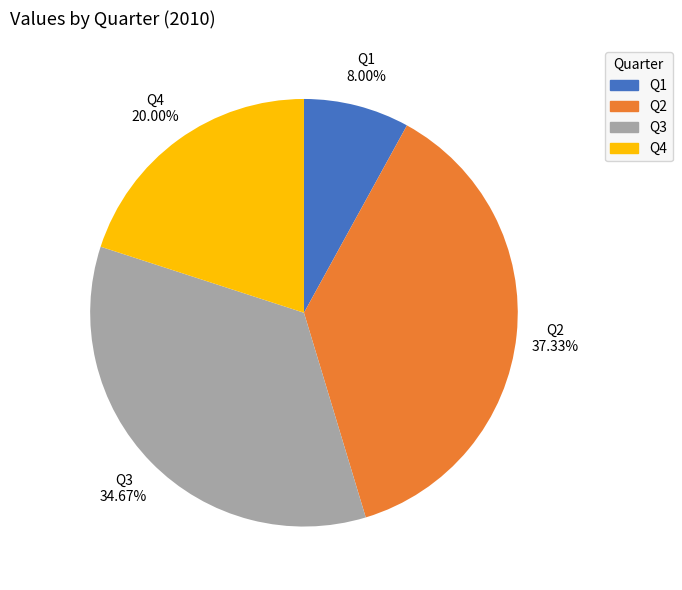

To the nearest percent, what is the average slice percentage?

25%